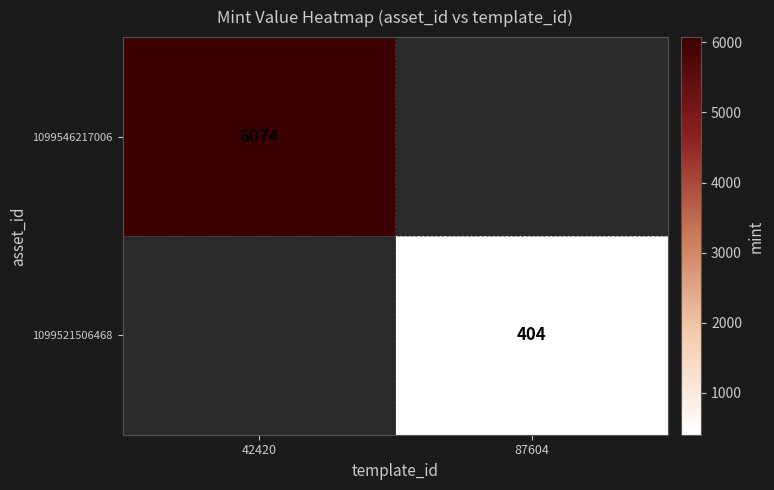

Is the value of 1099546217006 at 42420 greater than the value of 1099521506468 at 87604?

Yes